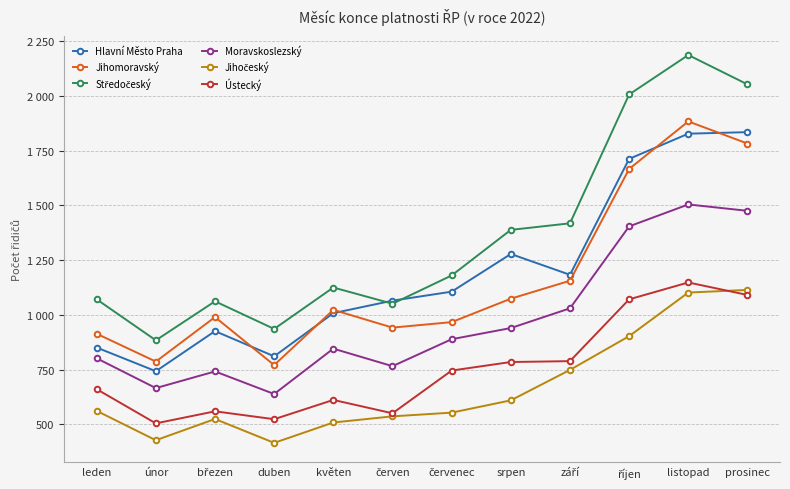

How many lines are shown in the chart?

6